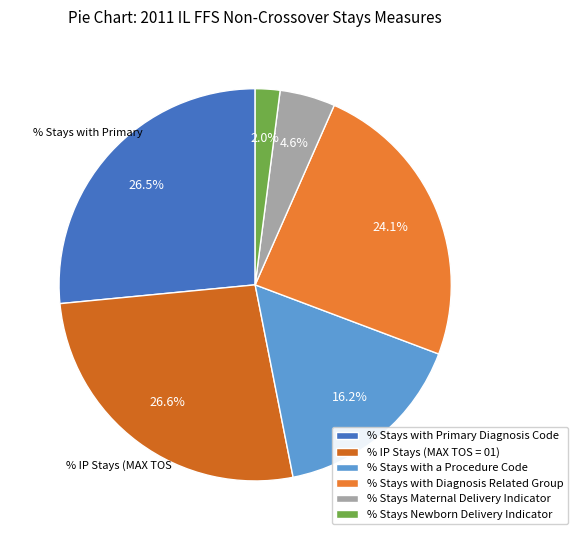

How many segments does this pie chart have?

6